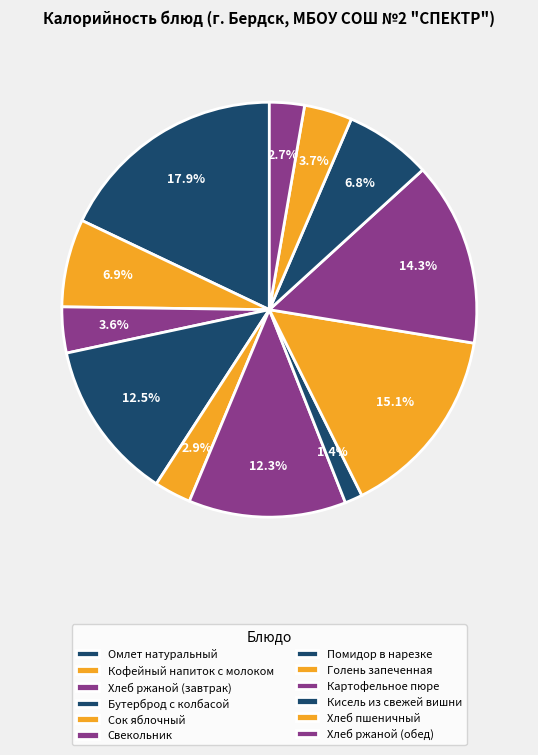

Combined, what portion of the pie is Хлеб ржаной (завтрак) and Сок яблочный?

6.4%